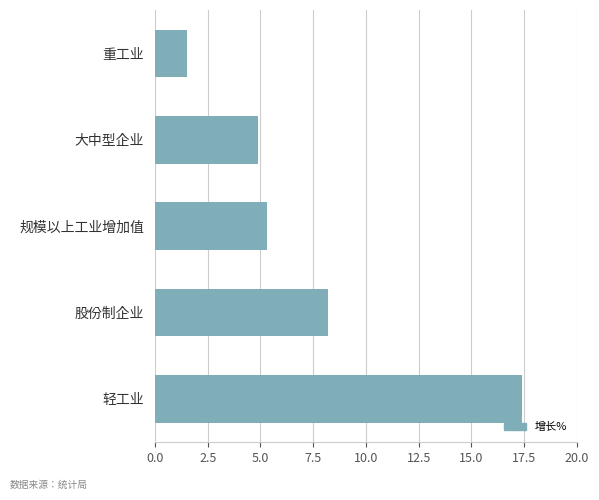

What is the minimum value shown in the chart?

1.5